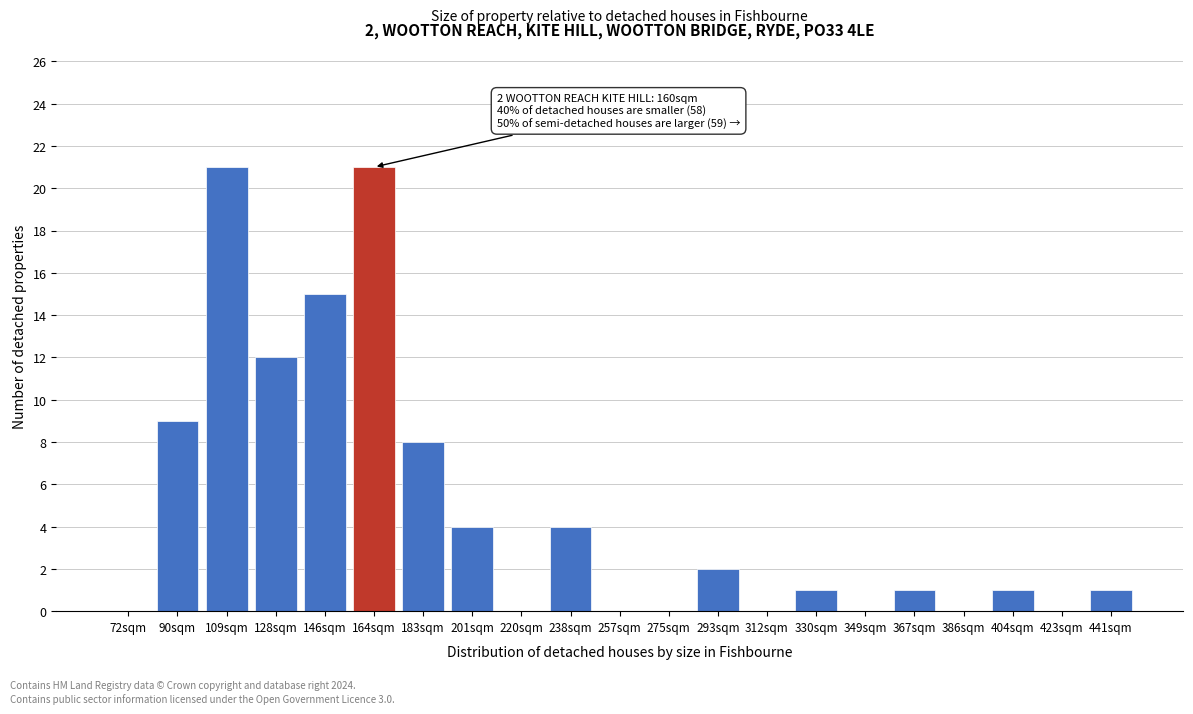

Reading left to right, list all the values displayed in this chart.

72sqm=0	90sqm=9	109sqm=21	128sqm=12	146sqm=15	164sqm=21	183sqm=8	201sqm=4	220sqm=0	238sqm=4	257sqm=0	275sqm=0	293sqm=2	312sqm=0	330sqm=1	349sqm=0	367sqm=1	386sqm=0	404sqm=1	423sqm=0	441sqm=1